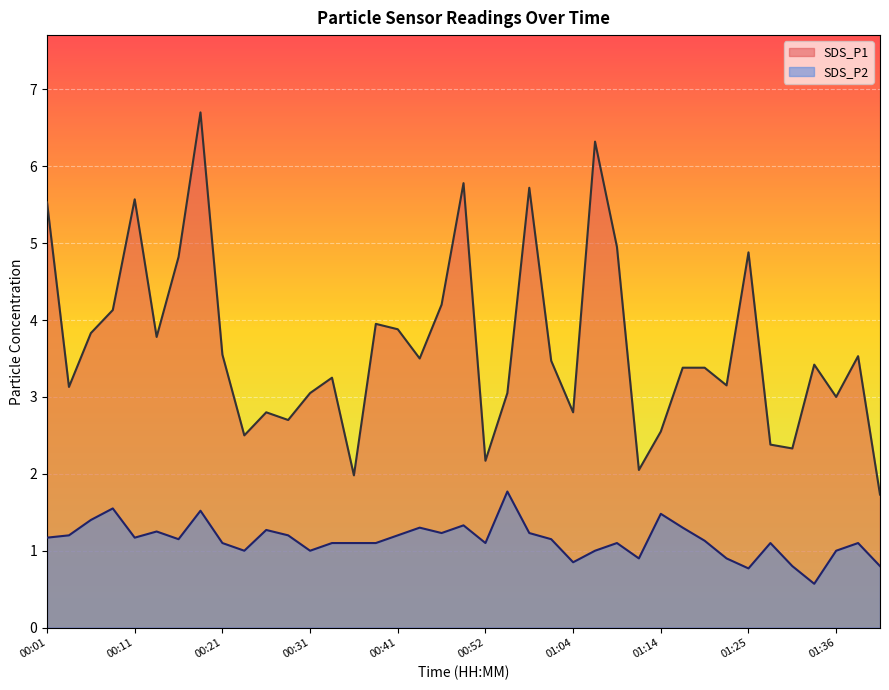

True or false: SDS_P1 and SDS_P2 intersect in this chart.

False